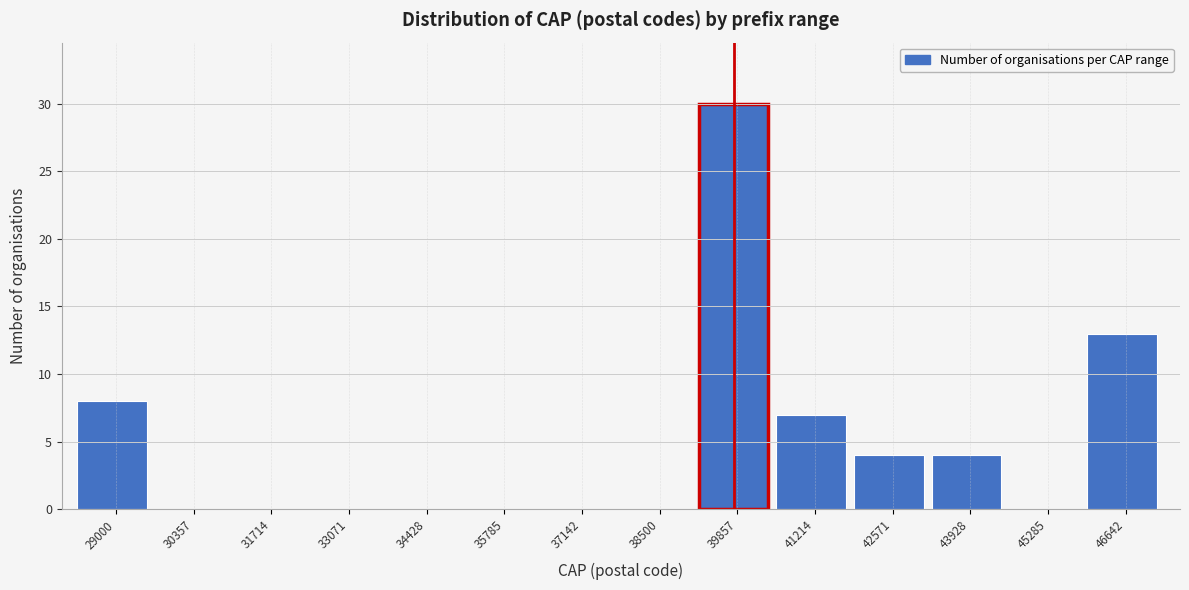

Reading left to right, extract all data points from this chart.

29000=8	30357=0	31714=0	33071=0	34428=0	35785=0	37142=0	38500=0	39857=30	41214=7	42571=4	43928=4	45285=0	46642=13